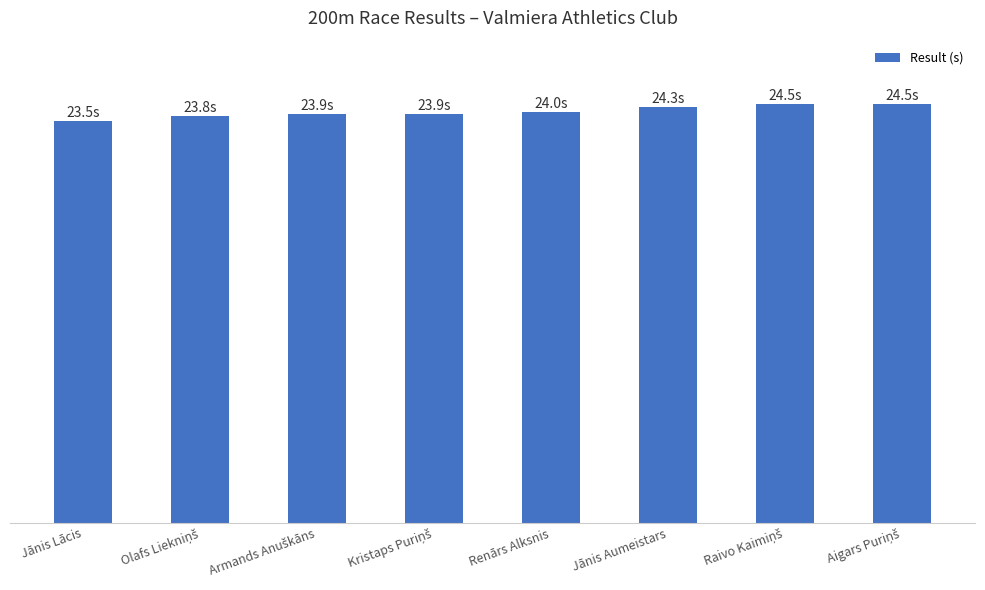

What is the average value?

24.1